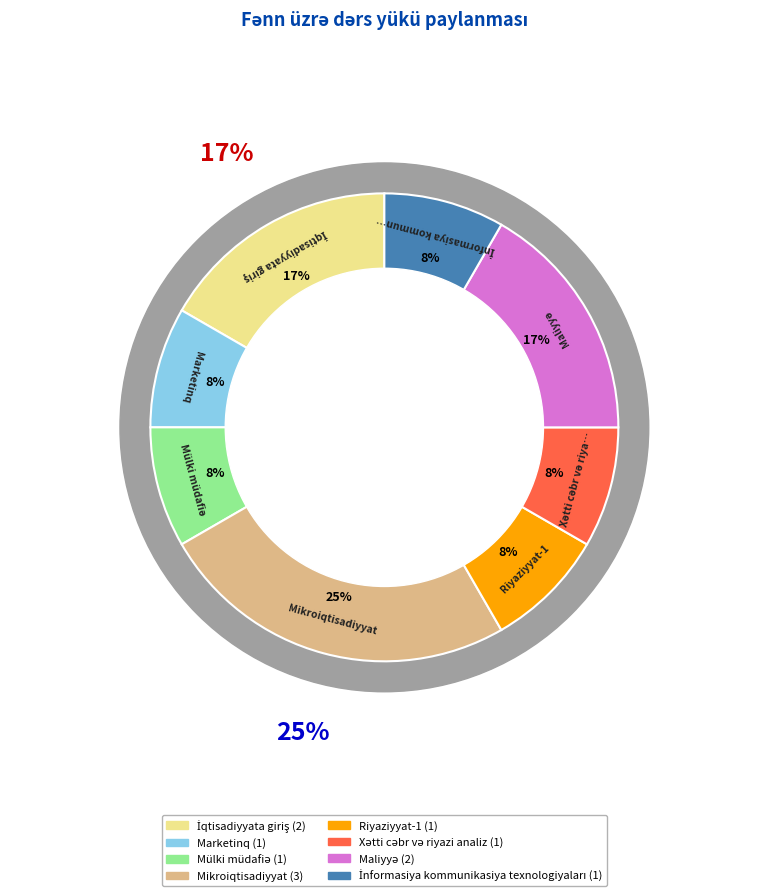

Does any single category account for the majority?

No